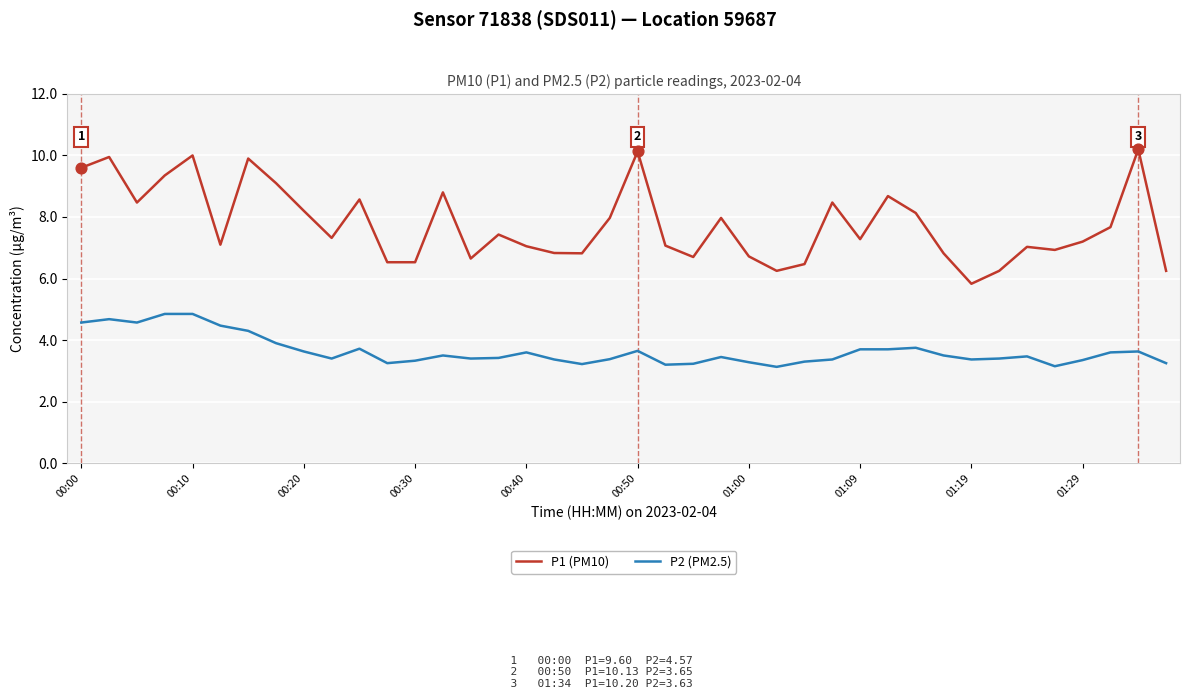

What is the maximum value for P1 (PM10)?

10.2